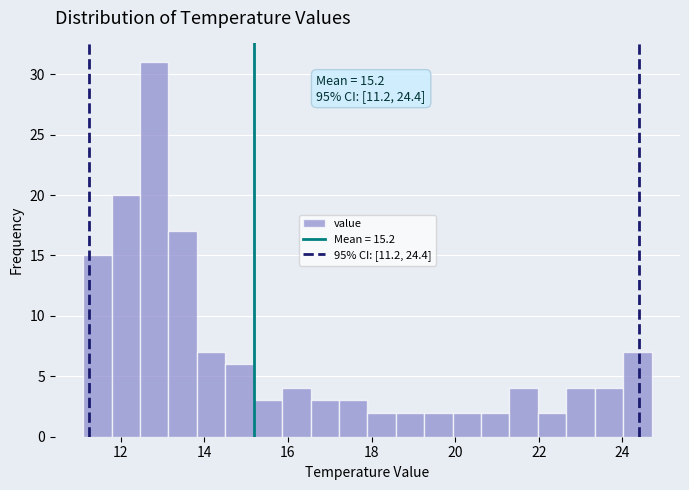

Read against the x-axis, roughly where is the centre of the tallest bar?

12.8